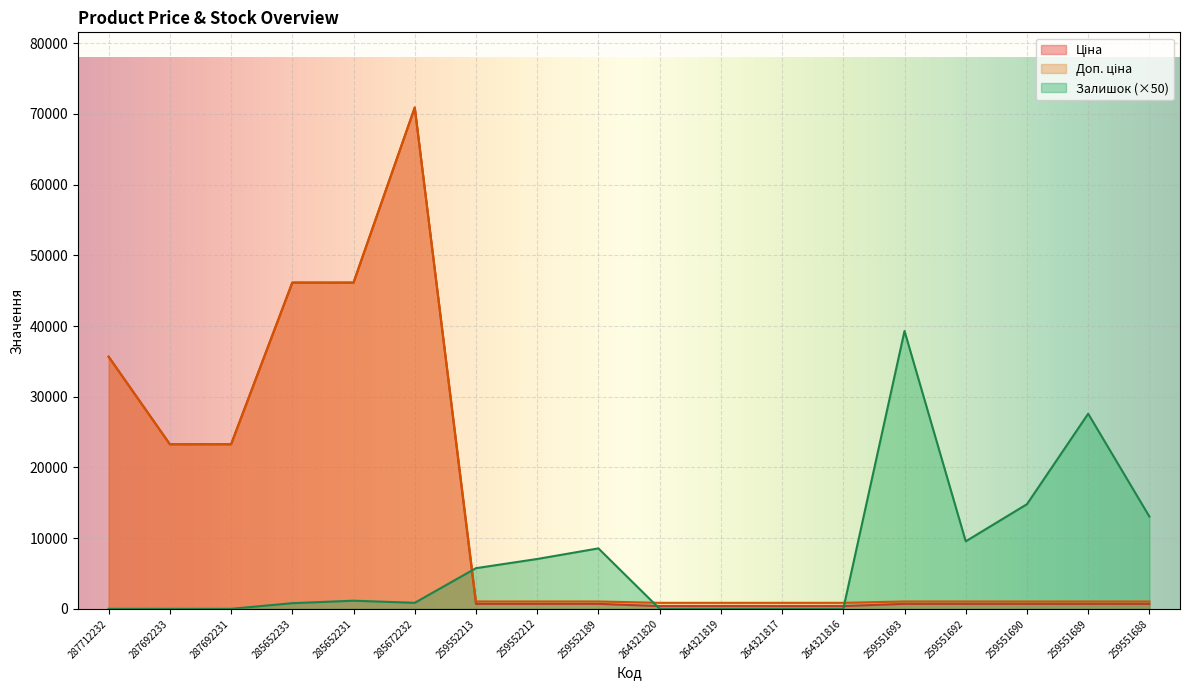

At which category does Доп. ціна reach its first local peak?

285672232